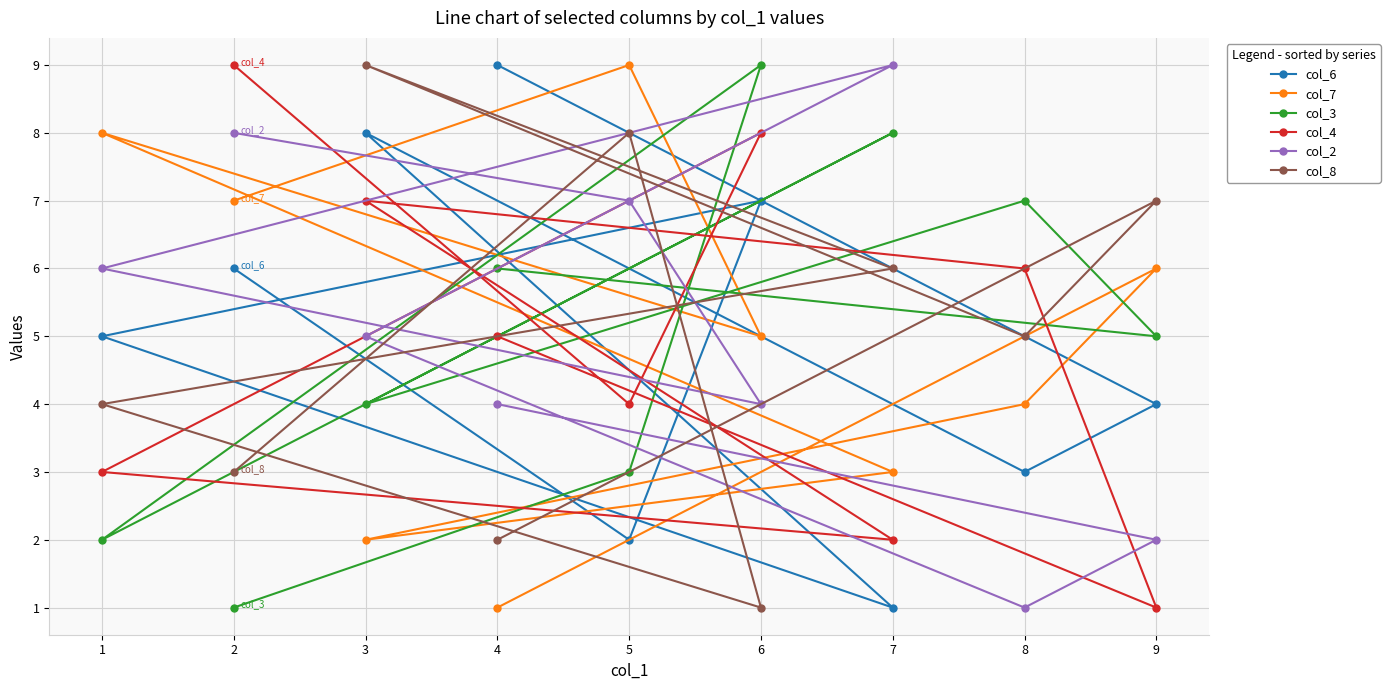

How many col_7 values are between 3 and 7?

5